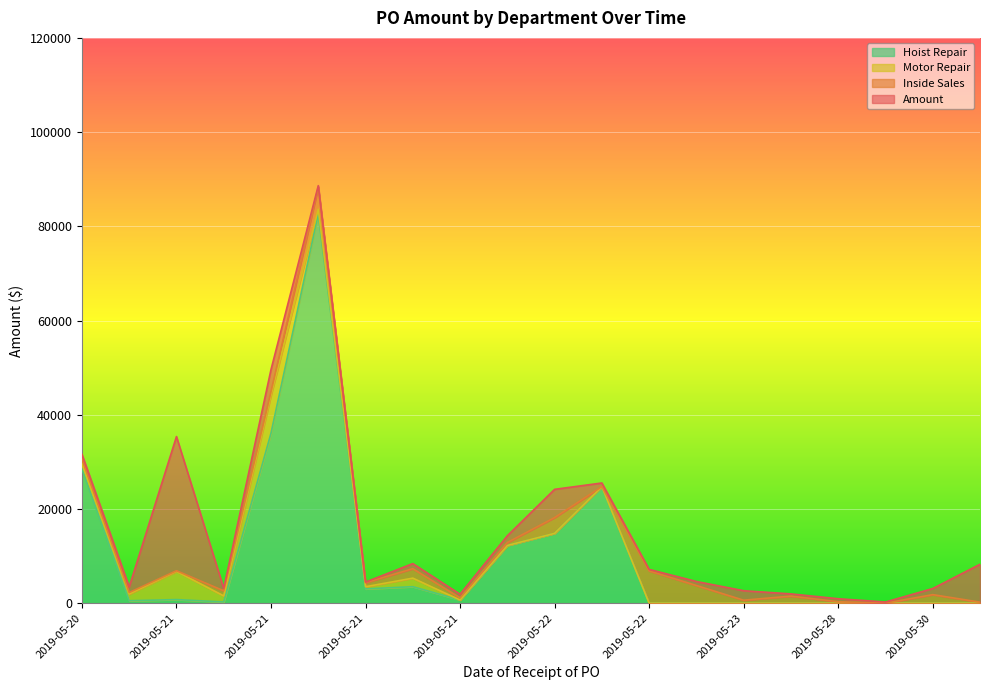

Where is the first local minimum for Inside Sales?

2019-05-21